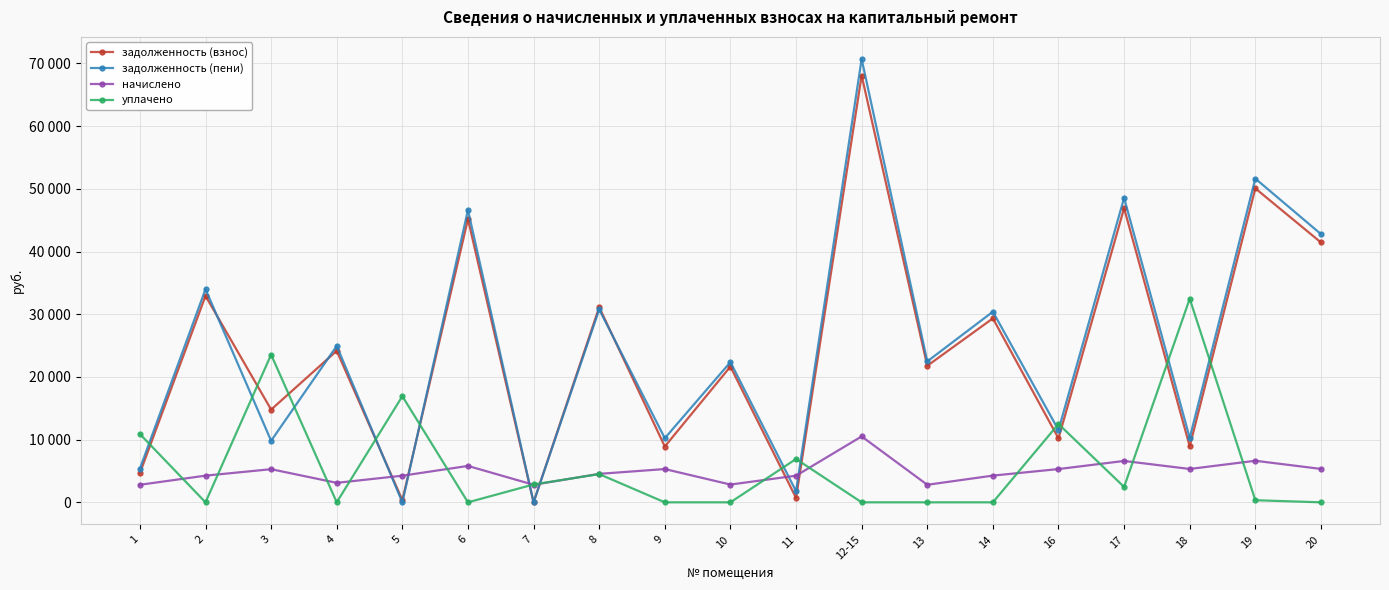

Is this an area chart (filled region under the line)?

No